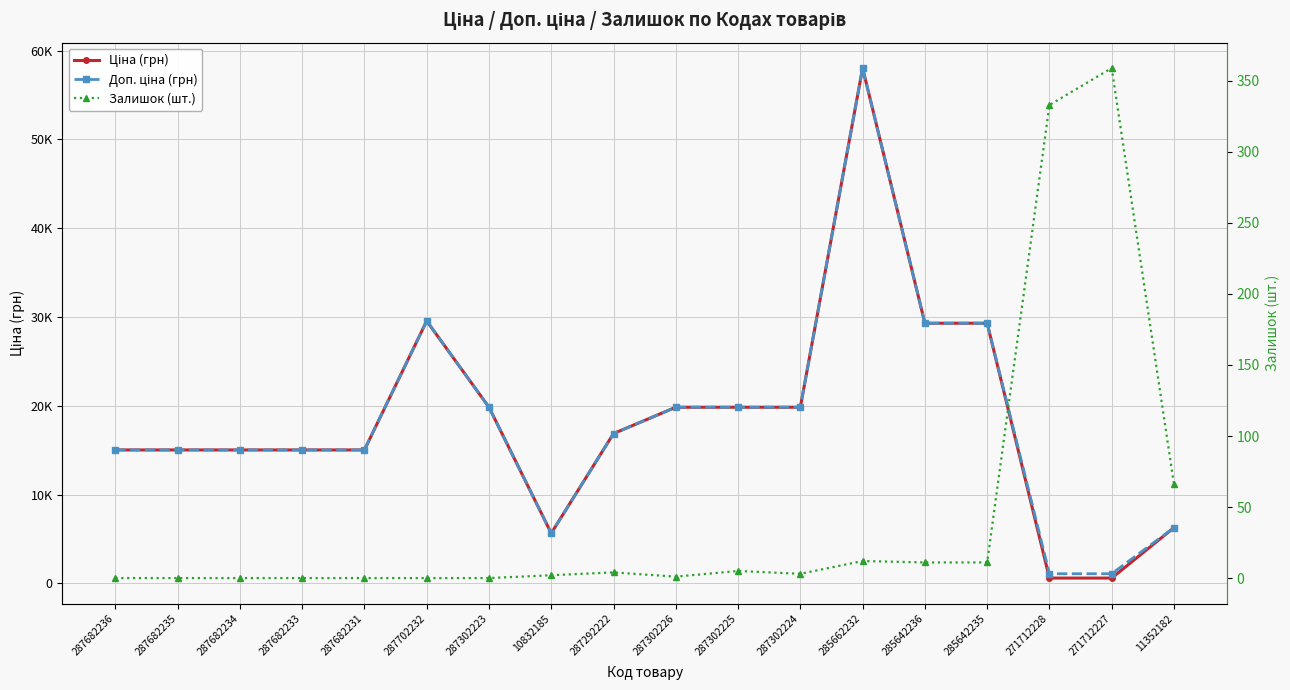

Reading right to left, transcribe all the data shown in this chart.

Ціна (грн): 6266.7	586.0	586.0	29294.9	29294.9	58037.0	19831.1	19831.1	19831.1	16863.2	5636.0	19831.1	29548.9	15019.2	15019.2	15019.2	15019.2	15019.2
Доп. ціна (грн): 6266.7	1074.5	1074.5	29294.9	29294.9	58037.0	19831.1	19831.1	19831.1	16863.2	5636.0	19831.1	29548.9	15019.2	15019.2	15019.2	15019.2	15019.2
Залишок (шт.): 66.0	359.0	333.0	11.0	11.0	12.0	3.0	5.0	1.0	4.0	2.0	0.0	0.0	0.0	0.0	0.0	0.0	0.0